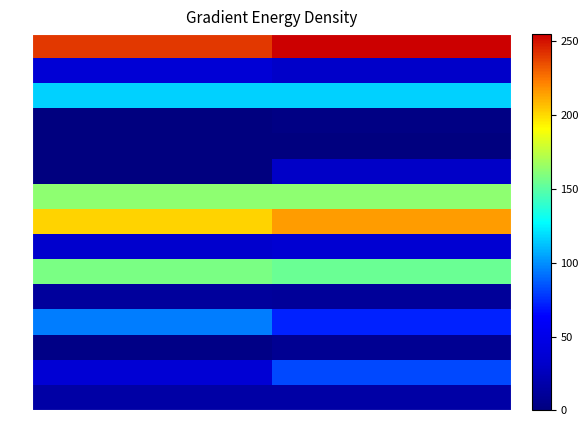

What is the maximum value shown in the chart?

255.0